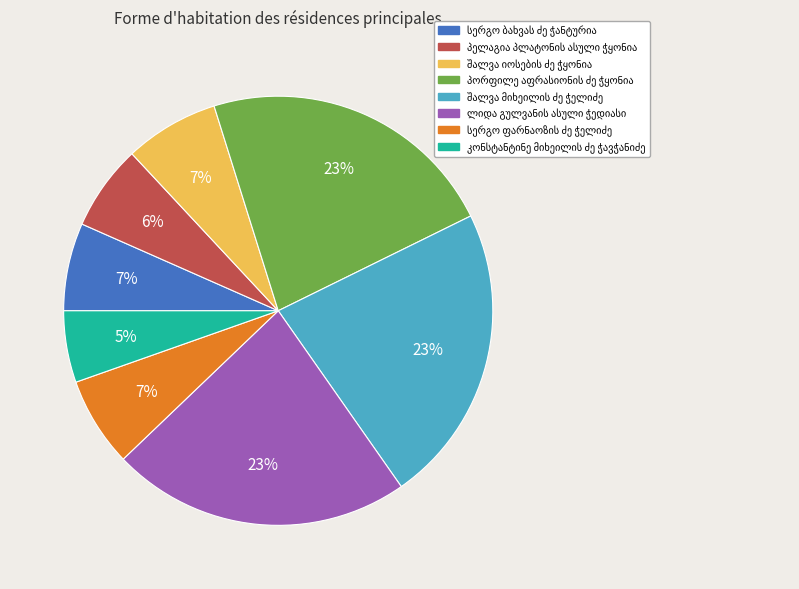

To the nearest percent, what is the average slice percentage?

12%